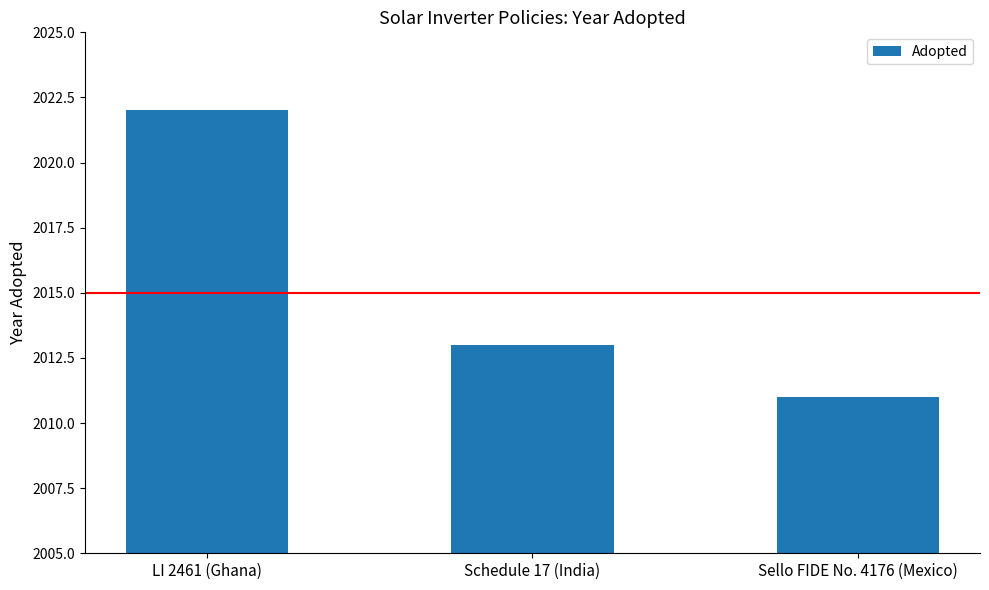

At which label is the value closest to 2016?

Schedule 17 (India)